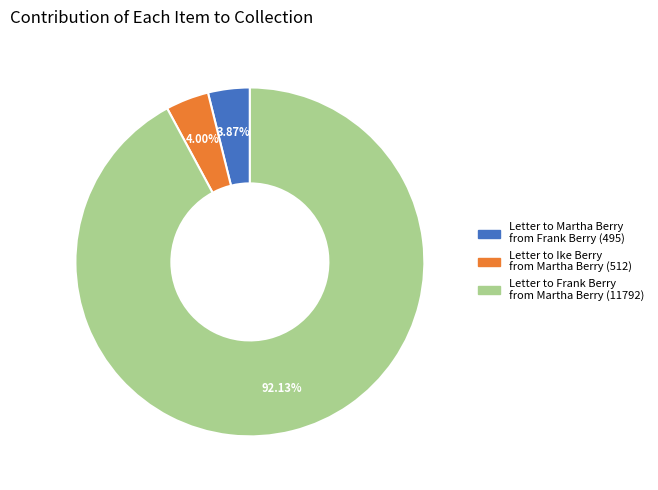

Which has a higher value, Letter to Frank Berry from Martha Berry (11792) or Letter to Ike Berry from Martha Berry (512)?

Letter to Frank Berry from Martha Berry (11792)